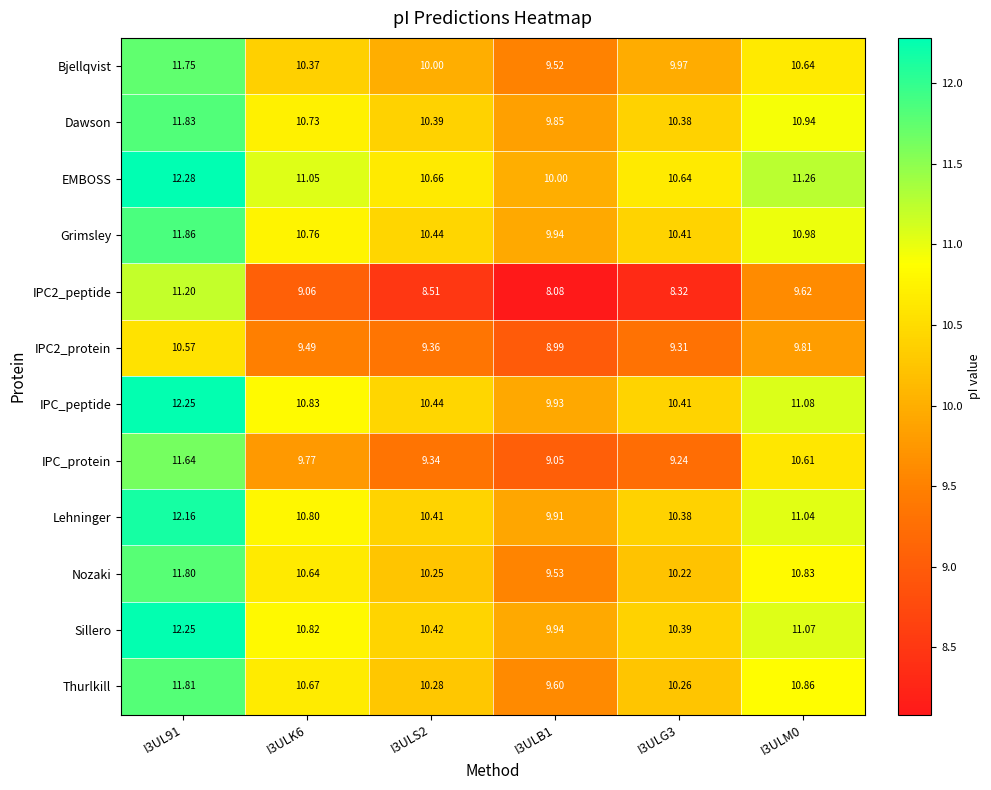

Rank the series at I3ULK6 from highest to lowest value.

EMBOSS, IPC_peptide, Sillero, Lehninger, Grimsley, Dawson, Thurlkill, Nozaki, Bjellqvist, IPC_protein, IPC2_protein, IPC2_peptide